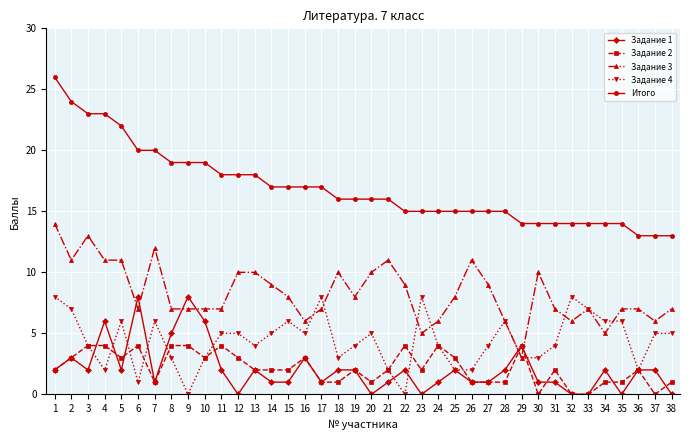

Where is the first local minimum for Задание 3?

2